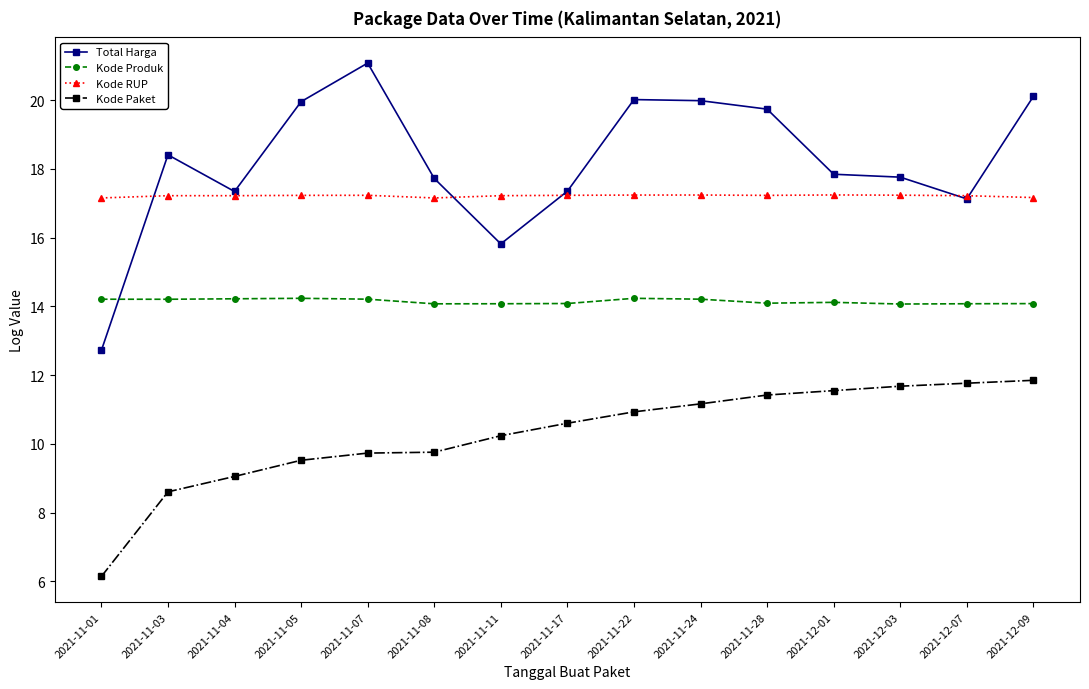

What is the sum of the Kode Produk values at 2021-11-04 and 2021-12-07?

28.3